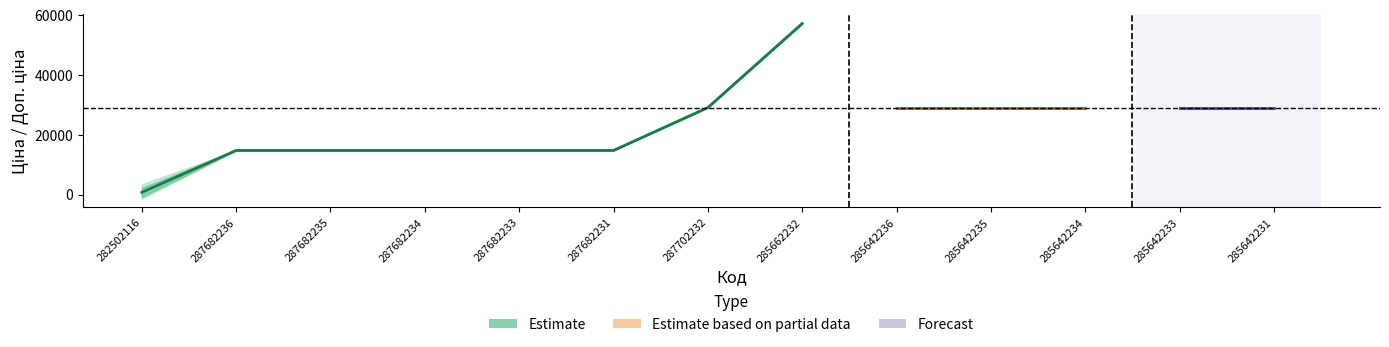

The value of Залишок at 282502116 is 41.8. True or false?

False